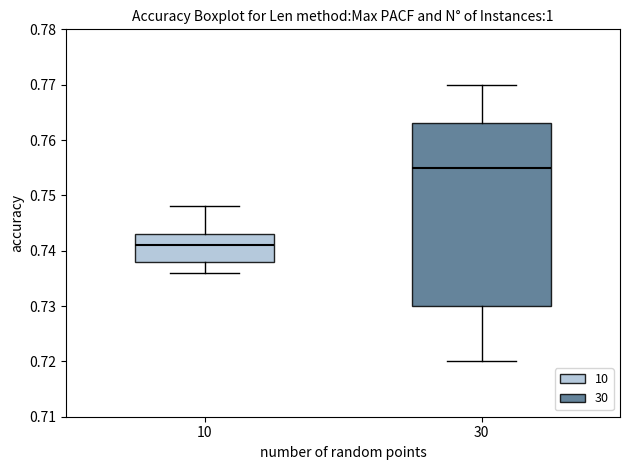

Where is the lower edge of the box at x = 10 on the y-axis? The values are not printed on the chart, so give them approximately, as read against the axis.

0.738